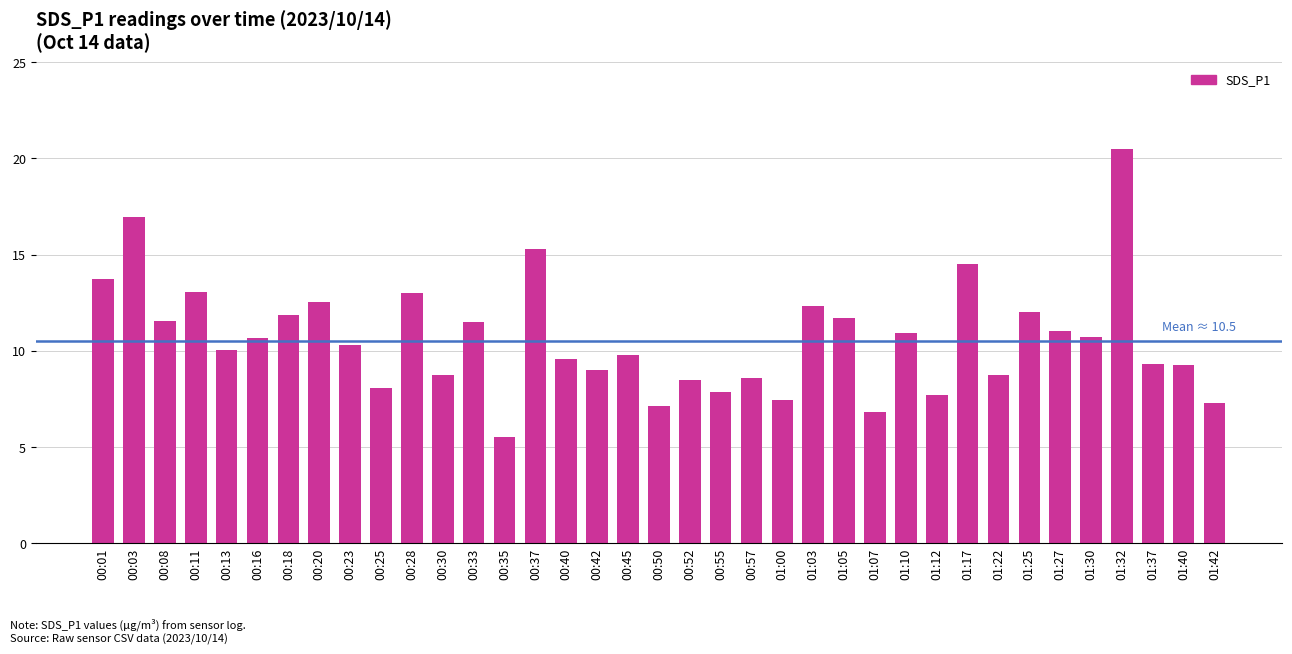

What is the label of the 14th bar from the right?

01:03